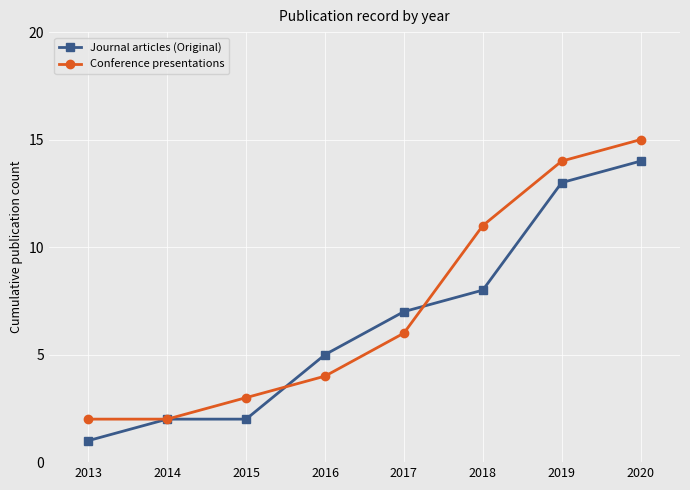

What are all the series names shown in the legend?

Journal articles (Original), Conference presentations